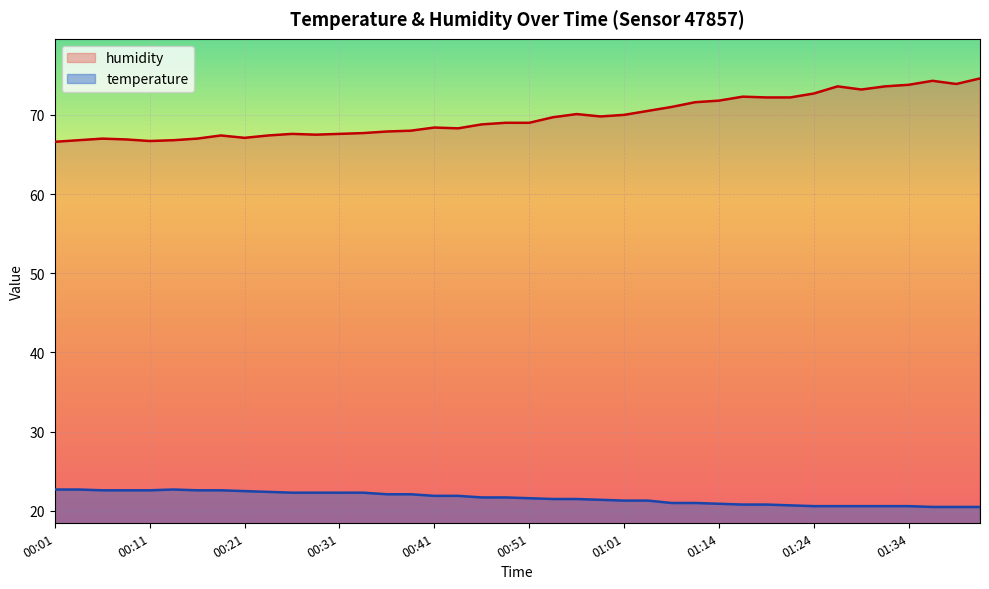

True or false: humidity and temperature intersect in this chart.

False